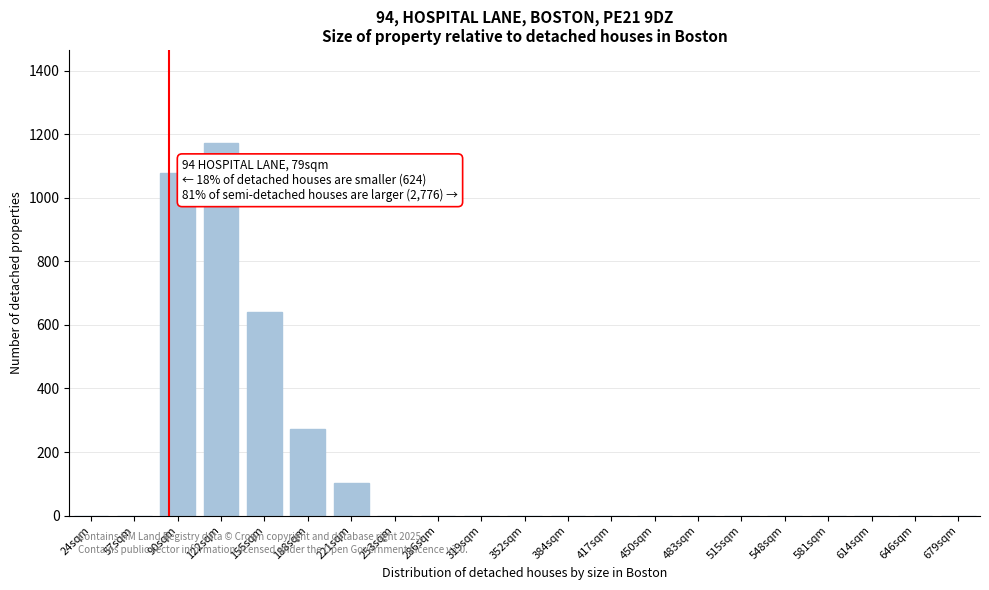

Reading left to right, extract all data points from this chart.

24sqm=0	57sqm=0	90sqm=1079	122sqm=1172	155sqm=641	188sqm=273	221sqm=103	253sqm=0	286sqm=0	319sqm=0	352sqm=0	384sqm=0	417sqm=0	450sqm=0	483sqm=0	515sqm=0	548sqm=0	581sqm=0	614sqm=0	646sqm=0	679sqm=0